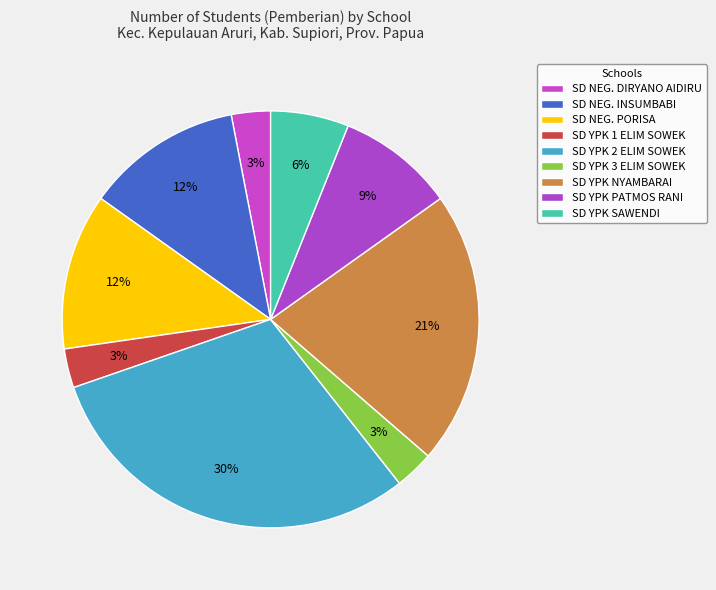

Count the number of slices in the pie.

9